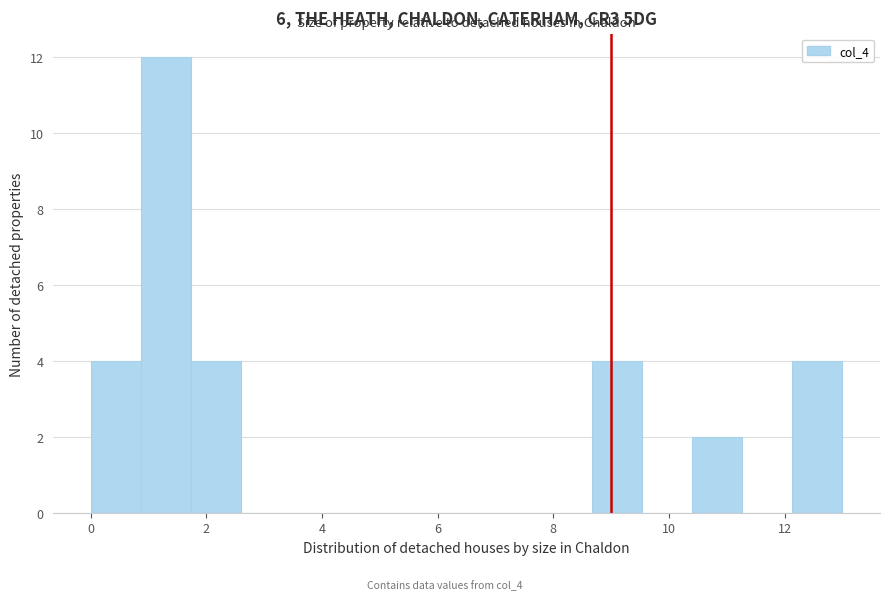

Which range on the x-axis has the tallest bar?

0.8 to 1.8